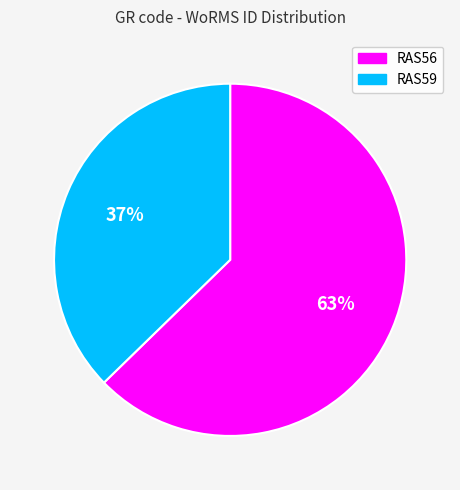

How many segments does this pie chart have?

2